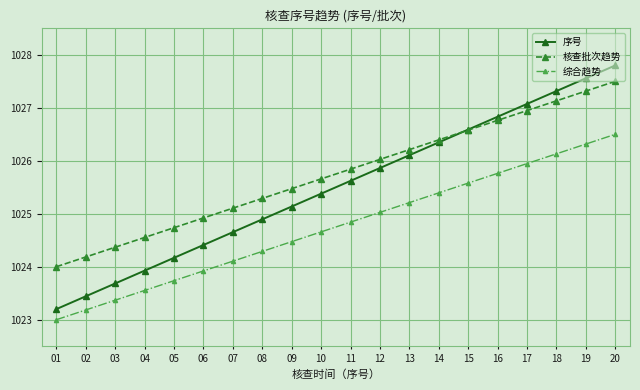

Reading left to right, transcribe all the data shown in this chart.

序号: 1023.2	1023.4	1023.7	1023.9	1024.2	1024.4	1024.7	1024.9	1025.1	1025.4	1025.6	1025.9	1026.1	1026.3	1026.6	1026.8	1027.1	1027.3	1027.6	1027.8
核查批次趋势: 1024.0	1024.2	1024.4	1024.6	1024.7	1024.9	1025.1	1025.3	1025.5	1025.7	1025.8	1026.0	1026.2	1026.4	1026.6	1026.8	1026.9	1027.1	1027.3	1027.5
综合趋势: 1023.0	1023.2	1023.4	1023.6	1023.7	1023.9	1024.1	1024.3	1024.5	1024.7	1024.8	1025.0	1025.2	1025.4	1025.6	1025.8	1025.9	1026.1	1026.3	1026.5